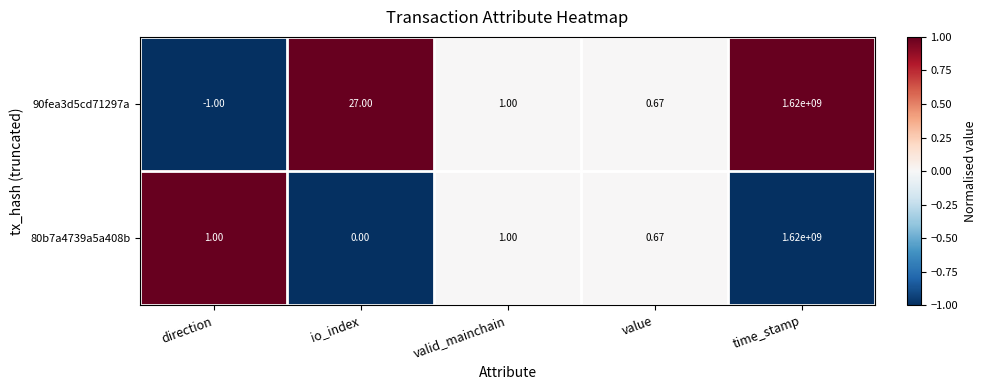

Count the number of data series in this chart.

2